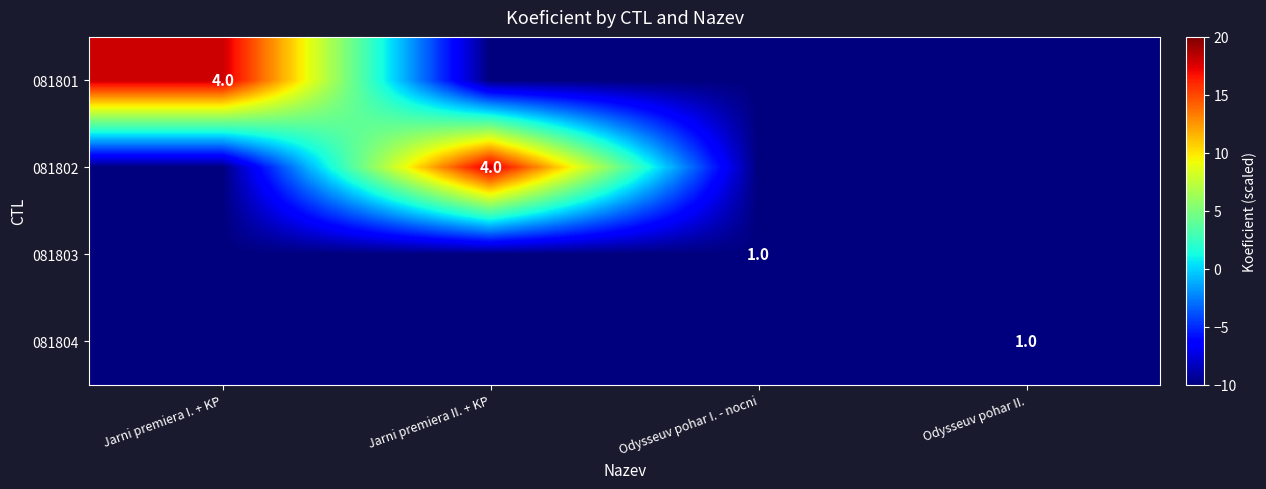

True or false: 081801 has a value of 1 at Jarni premiera I. + KP.

False